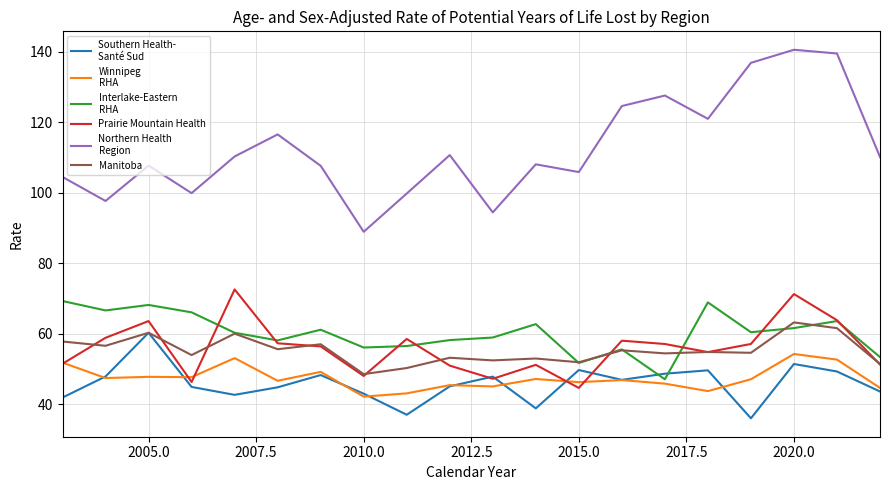

What is the maximum value shown in the chart?

140.6